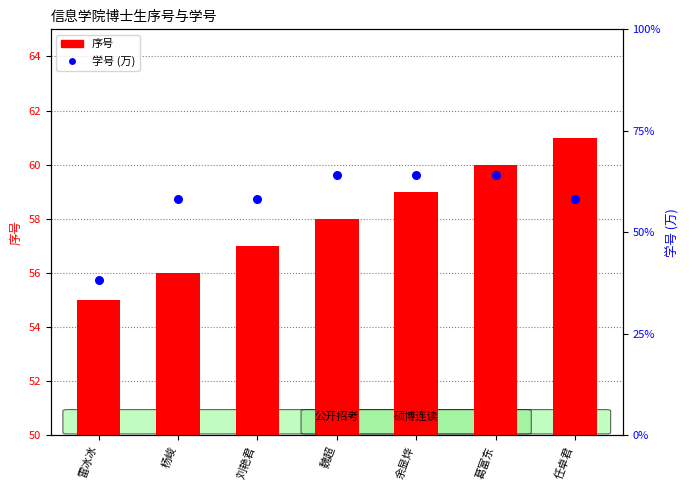

At how many categories does at least one series exceed 97?

7